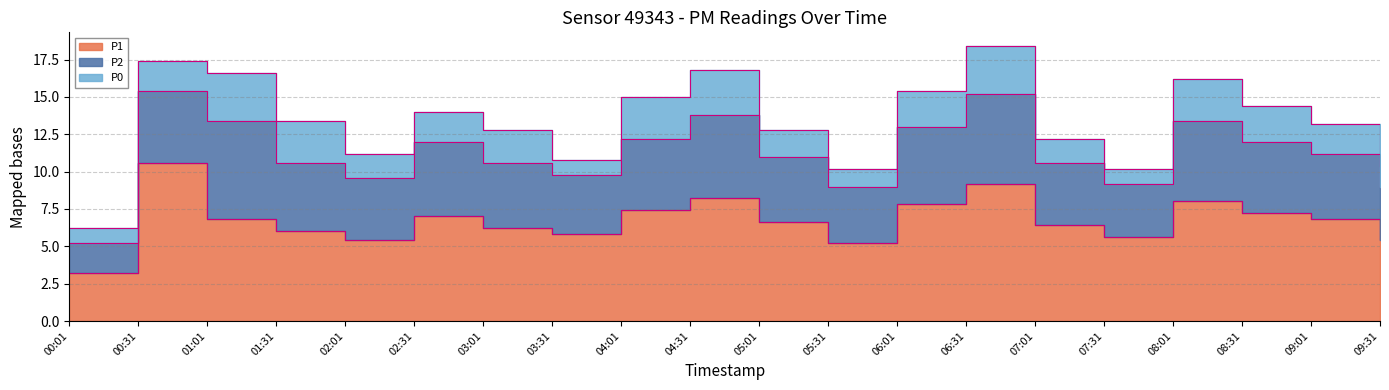

Where is the first local minimum for P0?

02:01